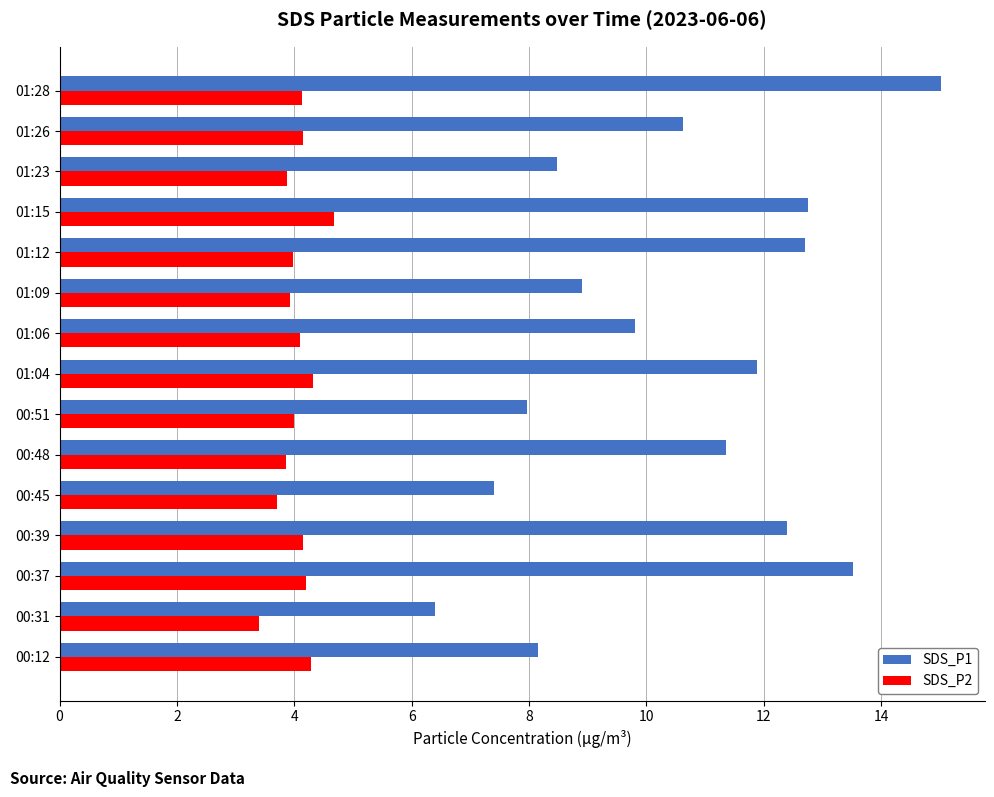

Rank the series by their maximum value, from highest to lowest.

SDS_P1, SDS_P2